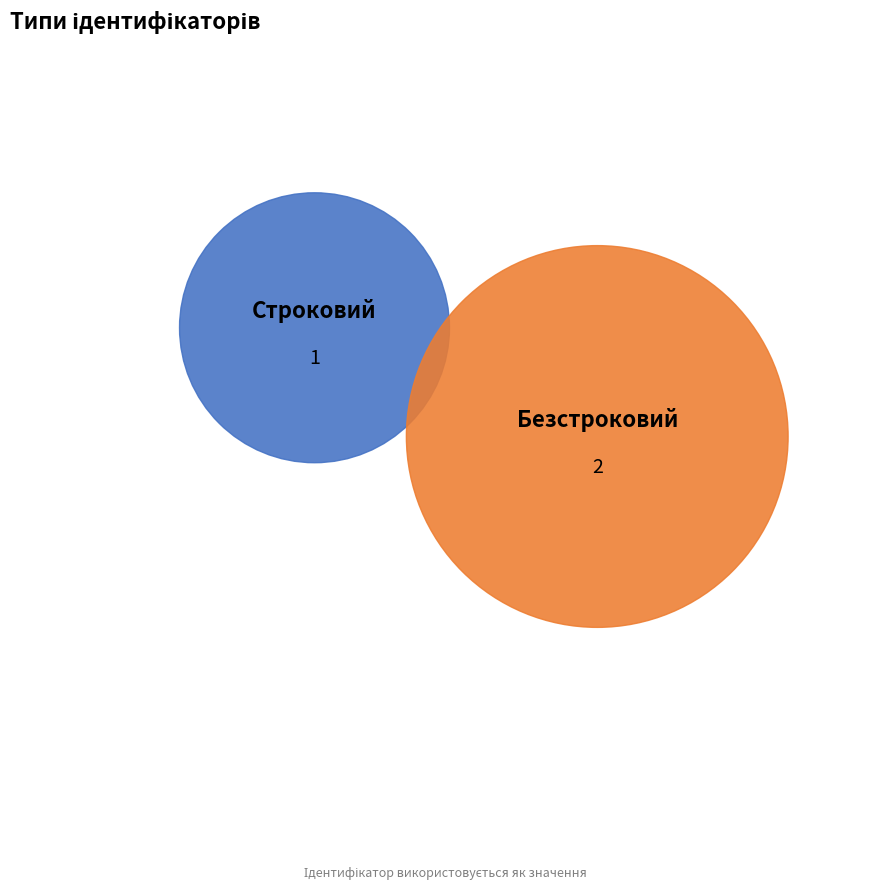

How many segments does this pie chart have?

2